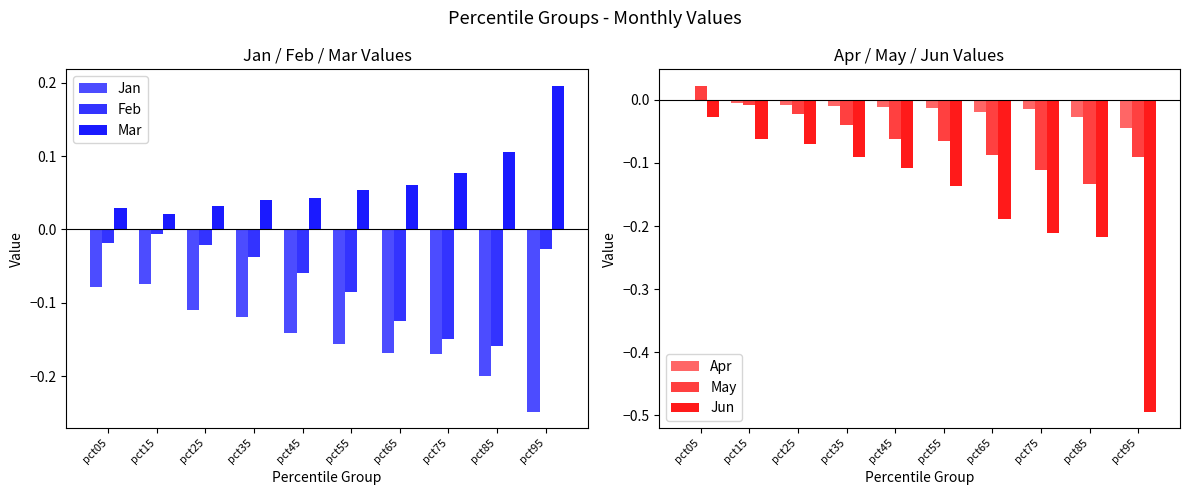

Reading left to right, extract all data points from this chart.

Jan: pct05=-0.1	pct15=-0.1	pct25=-0.1	pct35=-0.1	pct45=-0.1	pct55=-0.2	pct65=-0.2	pct75=-0.2	pct85=-0.2	pct95=-0.2
Feb: pct05=-0.0	pct15=-0.0	pct25=-0.0	pct35=-0.0	pct45=-0.1	pct55=-0.1	pct65=-0.1	pct75=-0.1	pct85=-0.2	pct95=-0.0
Mar: pct05=0.0	pct15=0.0	pct25=0.0	pct35=0.0	pct45=0.0	pct55=0.1	pct65=0.1	pct75=0.1	pct85=0.1	pct95=0.2
Apr: pct05=0.0	pct15=-0.0	pct25=-0.0	pct35=-0.0	pct45=-0.0	pct55=-0.0	pct65=-0.0	pct75=-0.0	pct85=-0.0	pct95=-0.0
May: pct05=0.0	pct15=-0.0	pct25=-0.0	pct35=-0.0	pct45=-0.1	pct55=-0.1	pct65=-0.1	pct75=-0.1	pct85=-0.1	pct95=-0.1
Jun: pct05=-0.0	pct15=-0.1	pct25=-0.1	pct35=-0.1	pct45=-0.1	pct55=-0.1	pct65=-0.2	pct75=-0.2	pct85=-0.2	pct95=-0.5